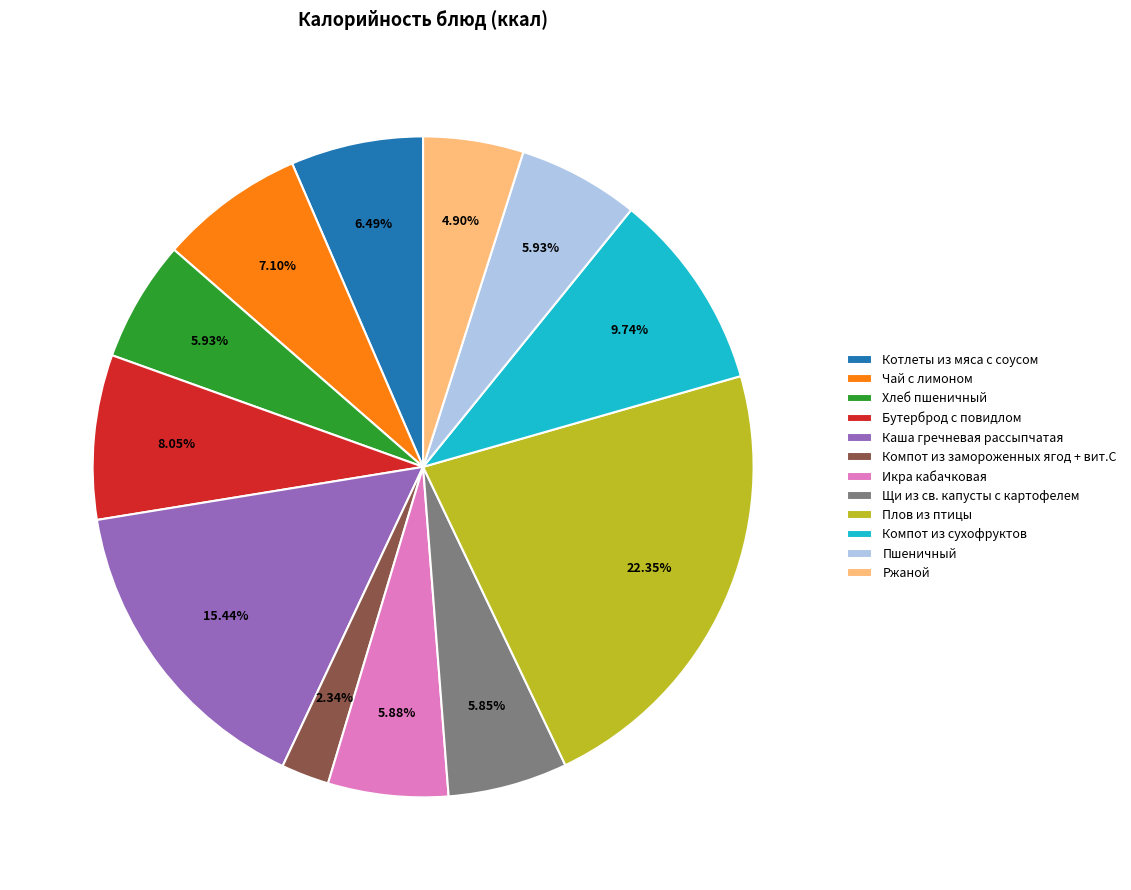

Which category has the biggest portion of the pie?

Плов из птицы